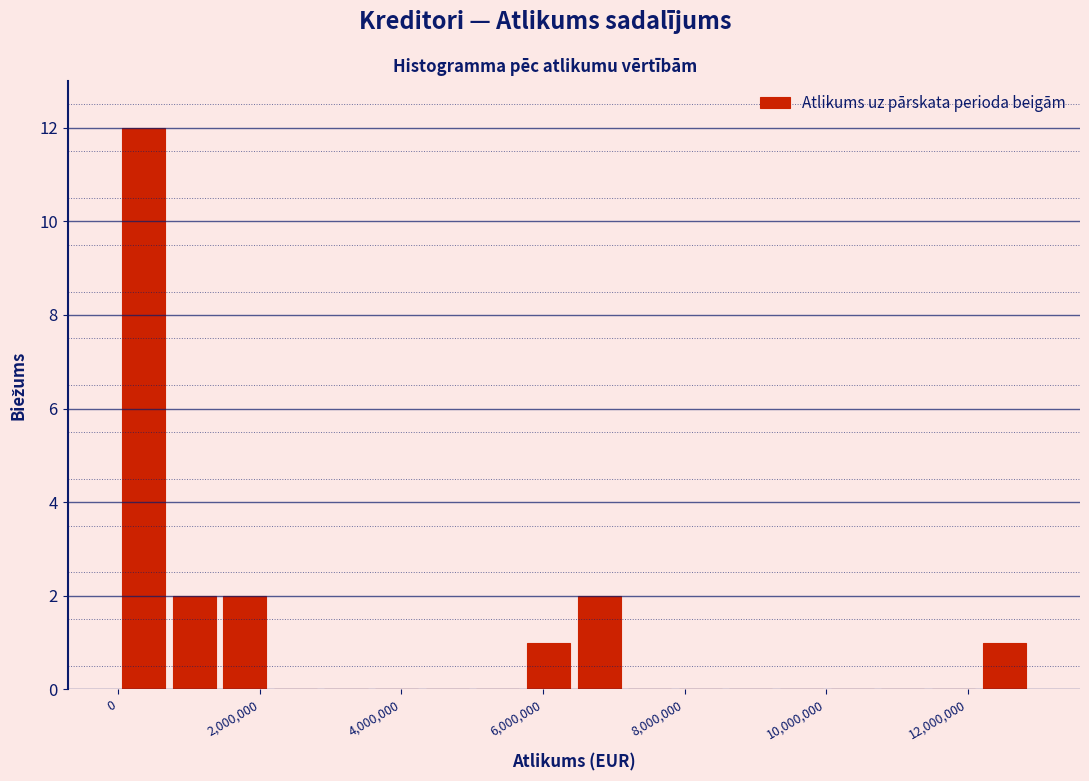

Around what value on the x-axis is the tallest bar? Give the approximate position of its centre, as read against the axis.

400000